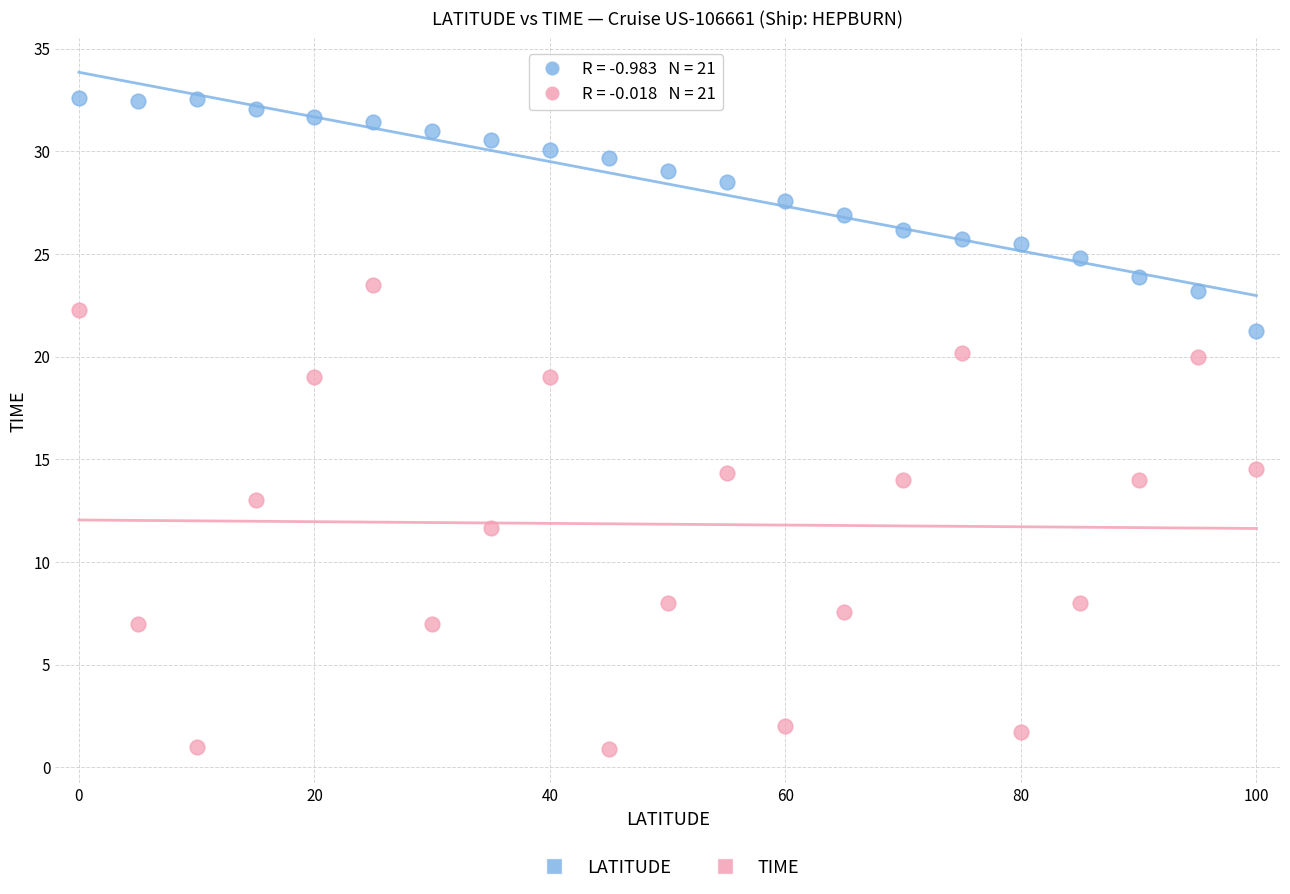

Which series reaches the maximum Y coordinate?

LATITUDE